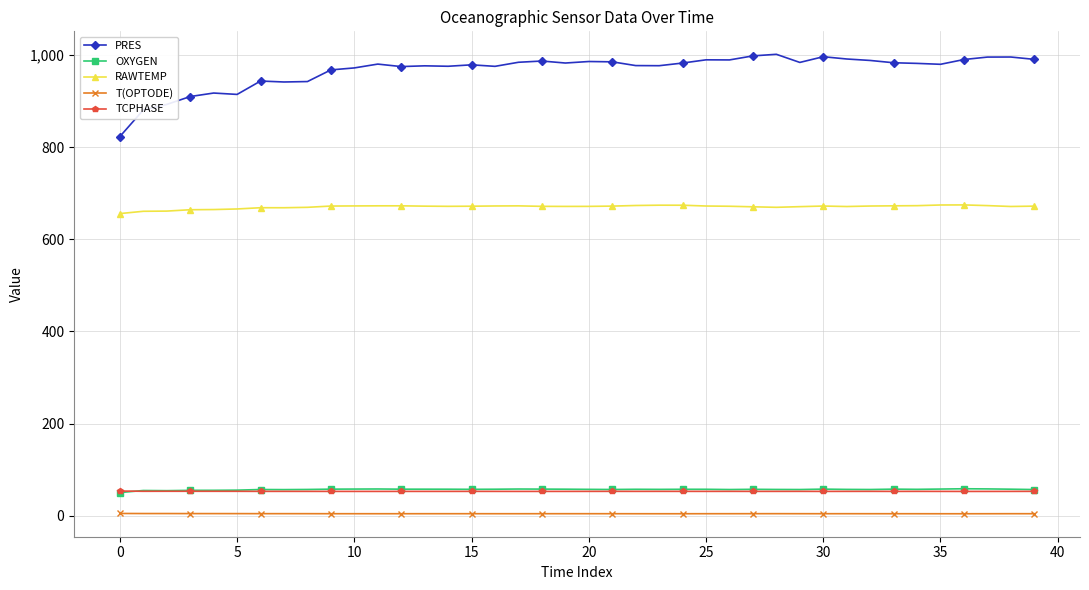

In RAWTEMP, how many points are lower than both neighbors (excluding endpoints)?

6